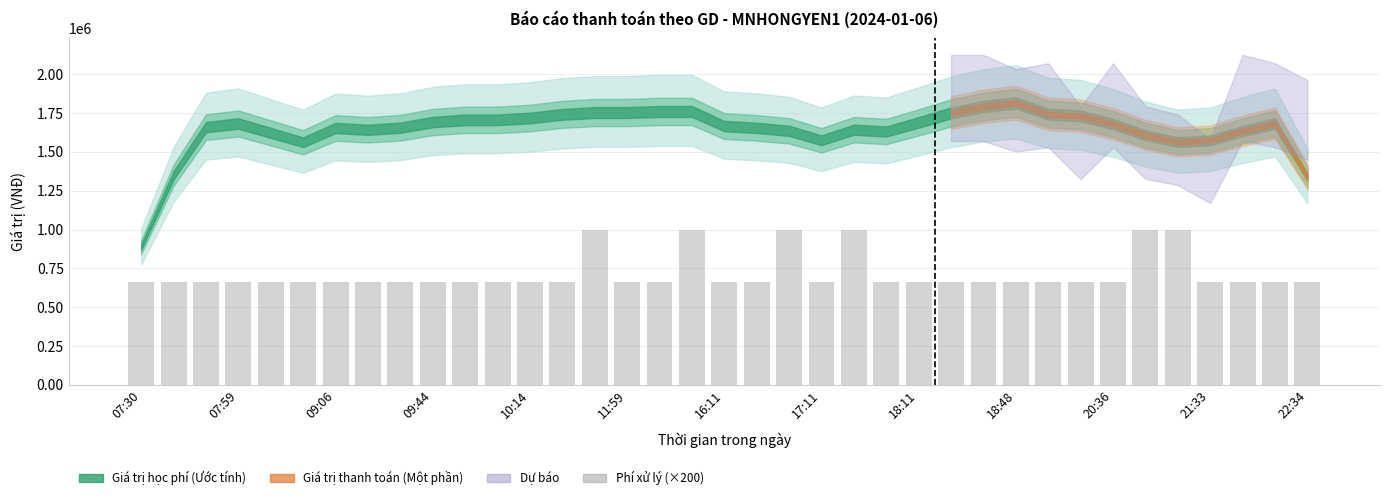

What is the average value?

715135